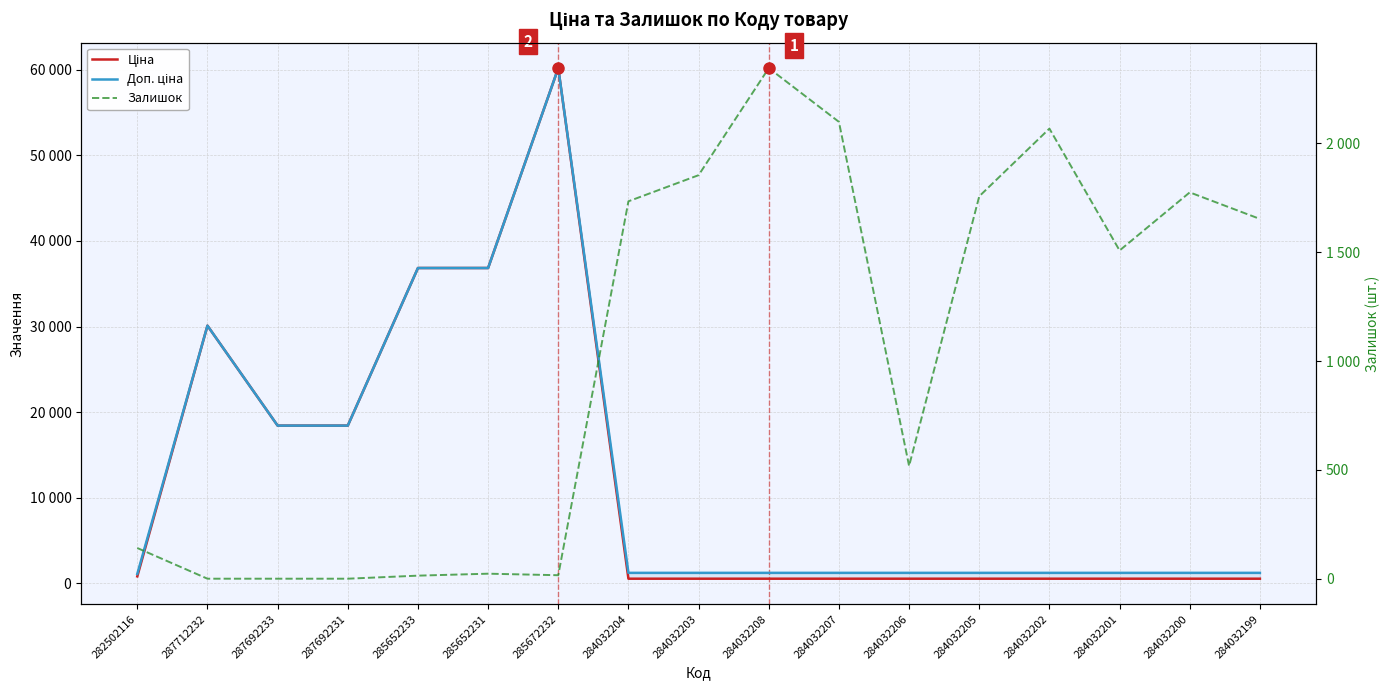

What position from the left is 284032199?

17